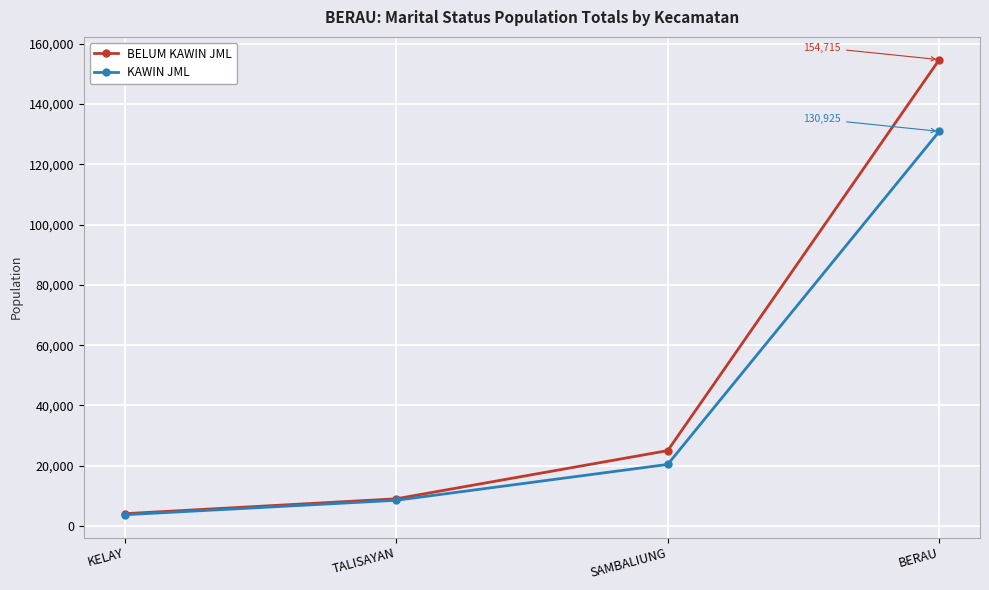

What is the label of the 2nd point from the left?

TALISAYAN